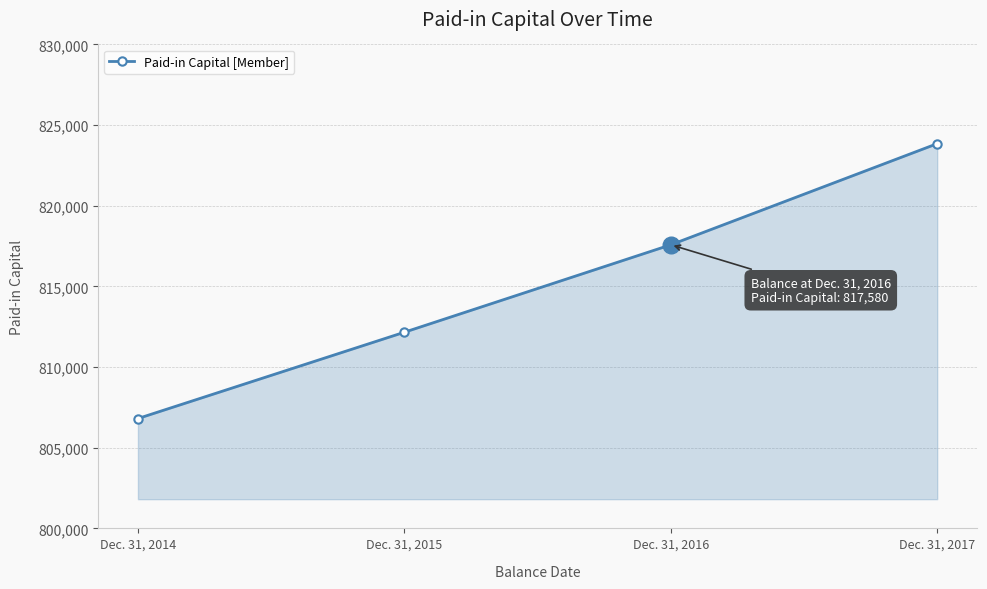

What value does the data have at Dec. 31, 2016, to the nearest 50?

817600